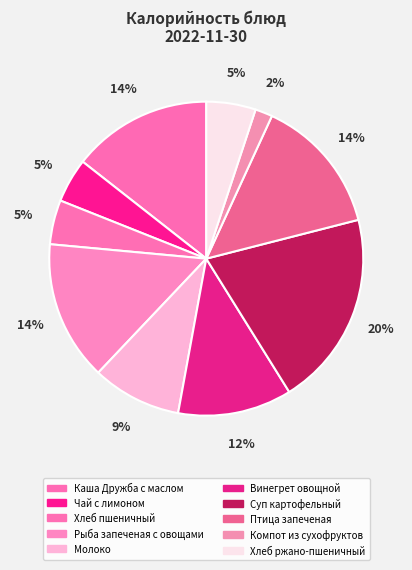

To the nearest percent, what is the difference between the Чай с лимоном and Компот из сухофруктов slice percentages?

3%